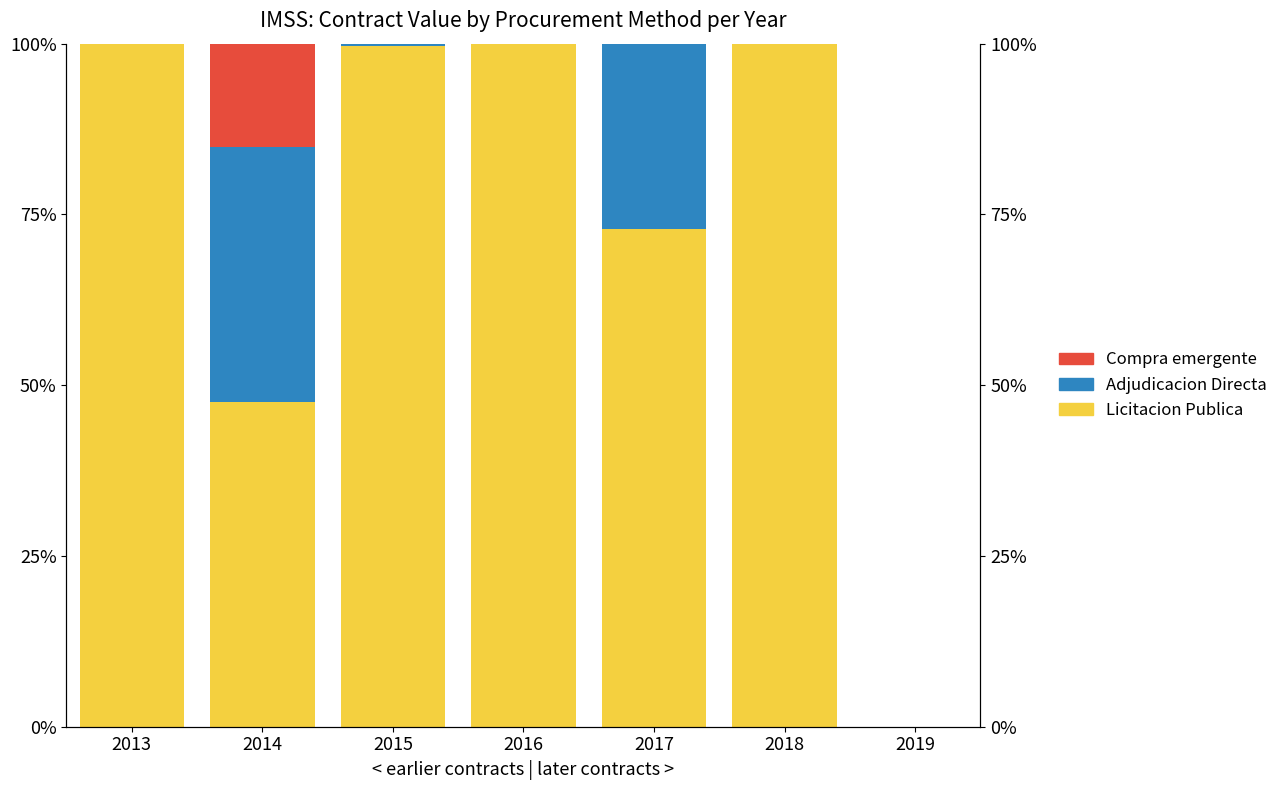

What is the difference between the maximum and minimum values in the Adjudicacion Directa series?

37.4